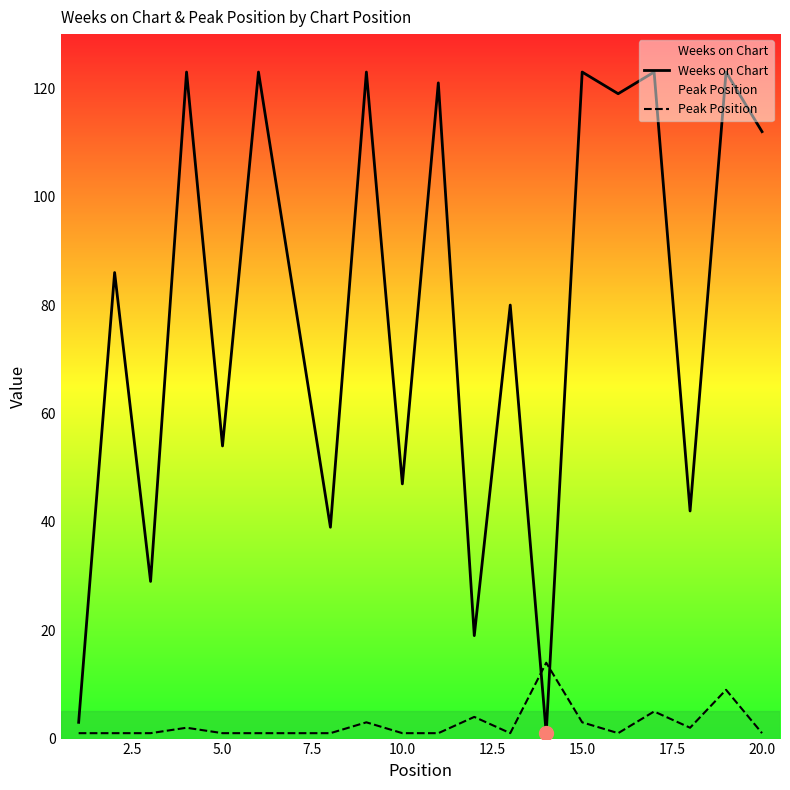

What is the difference between the maximum and minimum values in the Weeks on Chart series?

122